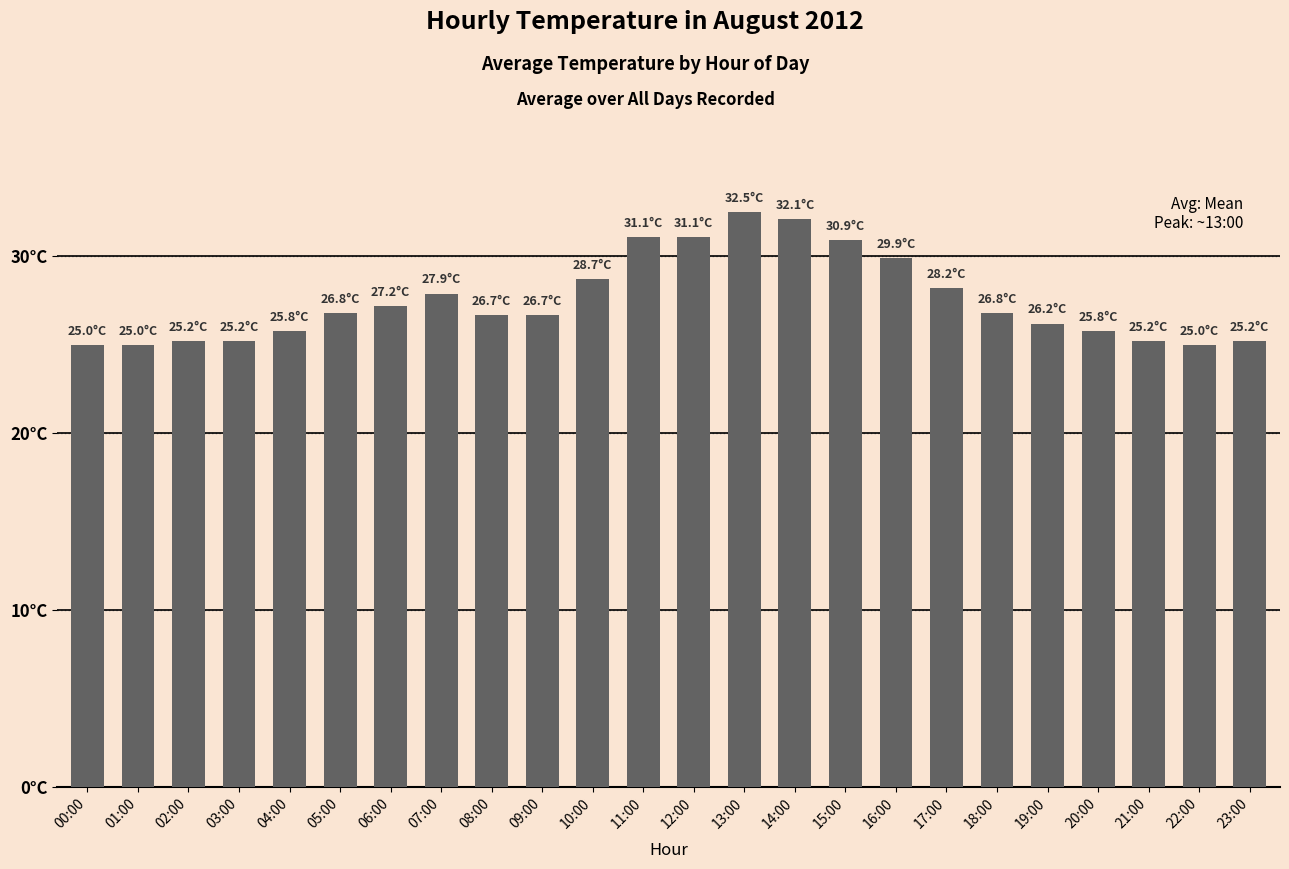

The value at 23:00 is 25.2. True or false?

True